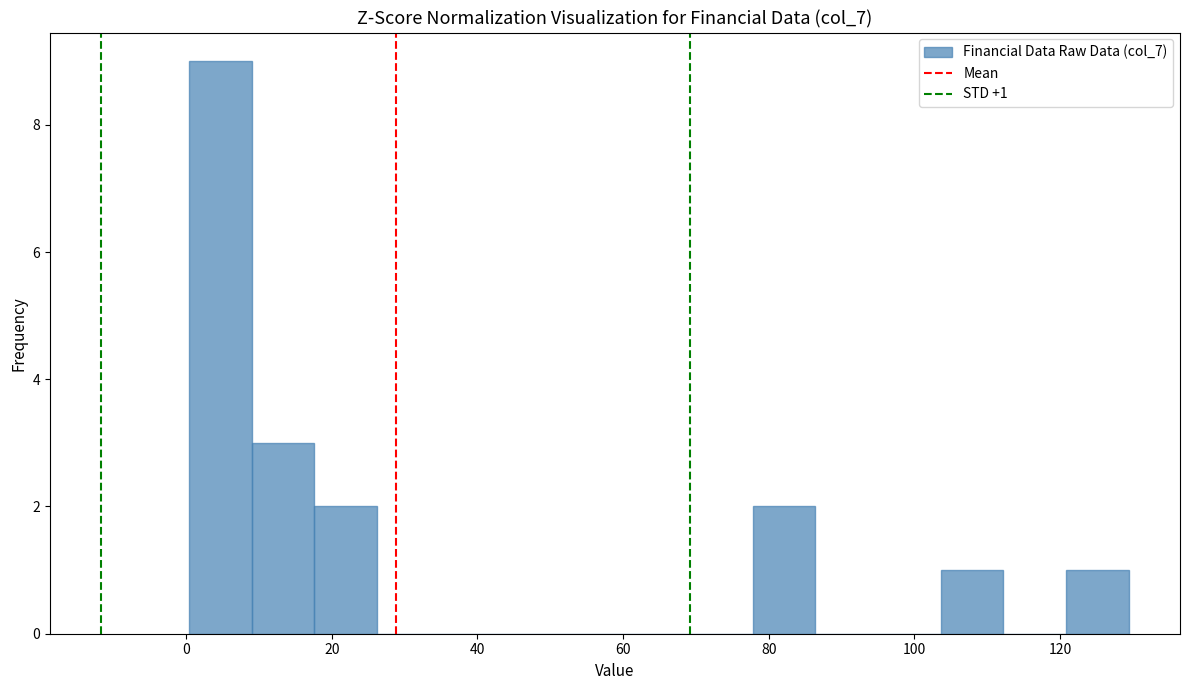

Which range on the x-axis has the tallest bar?

0 to 10